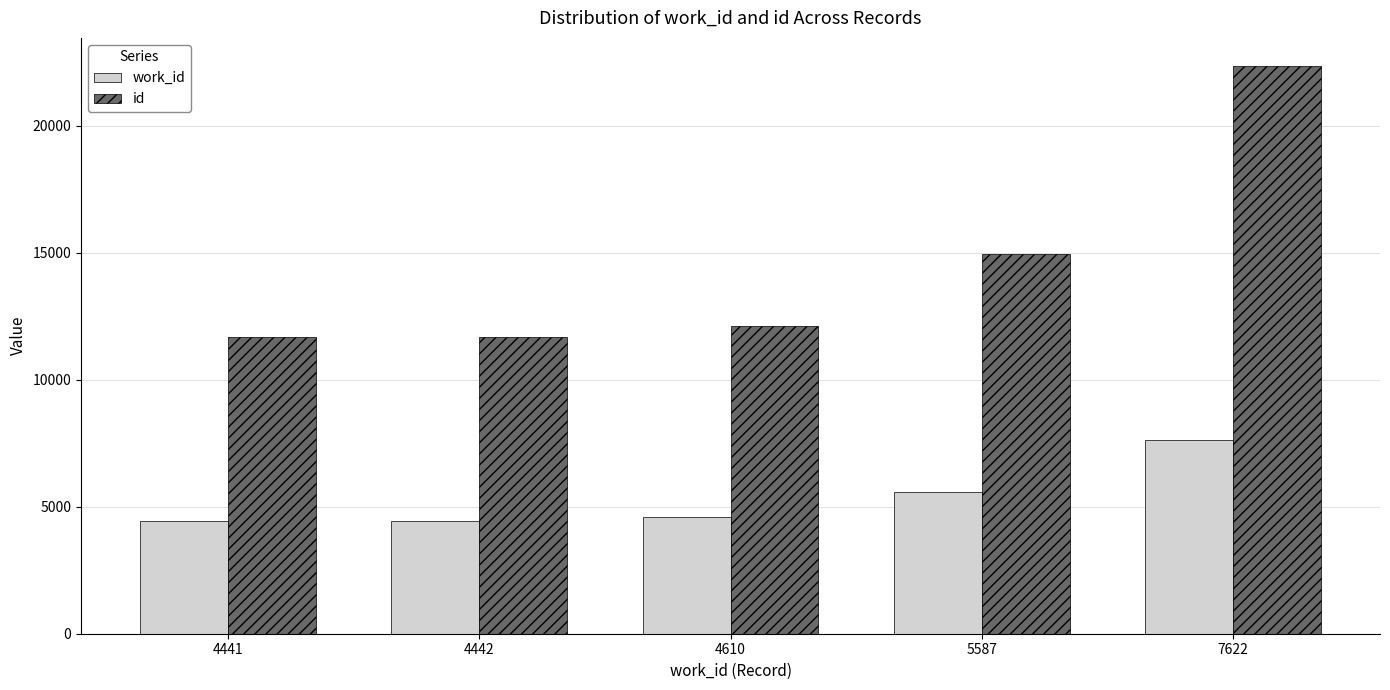

The work_id series shows 7622 at 7622. True or false?

True